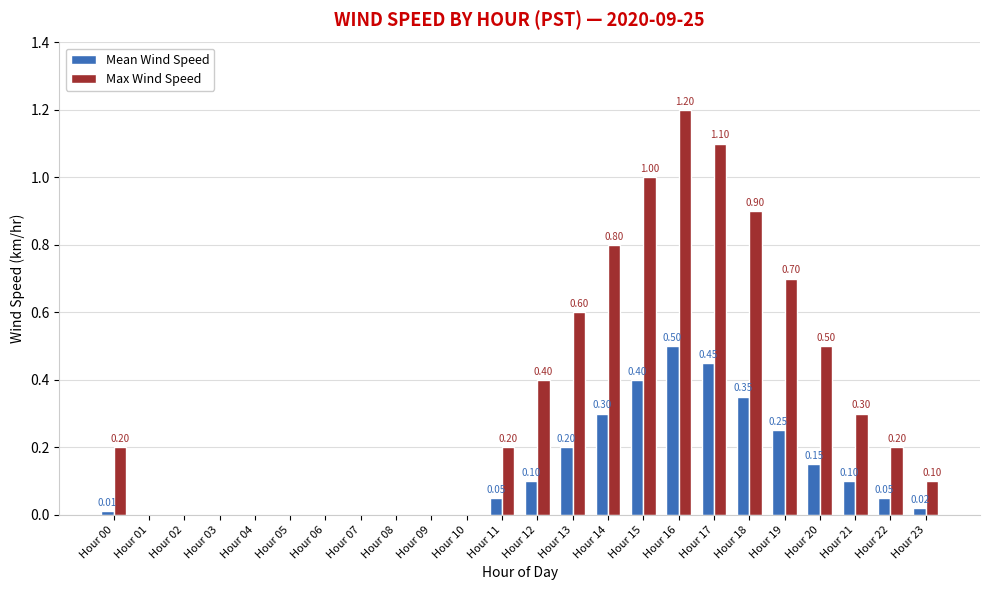

Is it true that Max Wind Speed equals 0.0 at Hour 04?

True